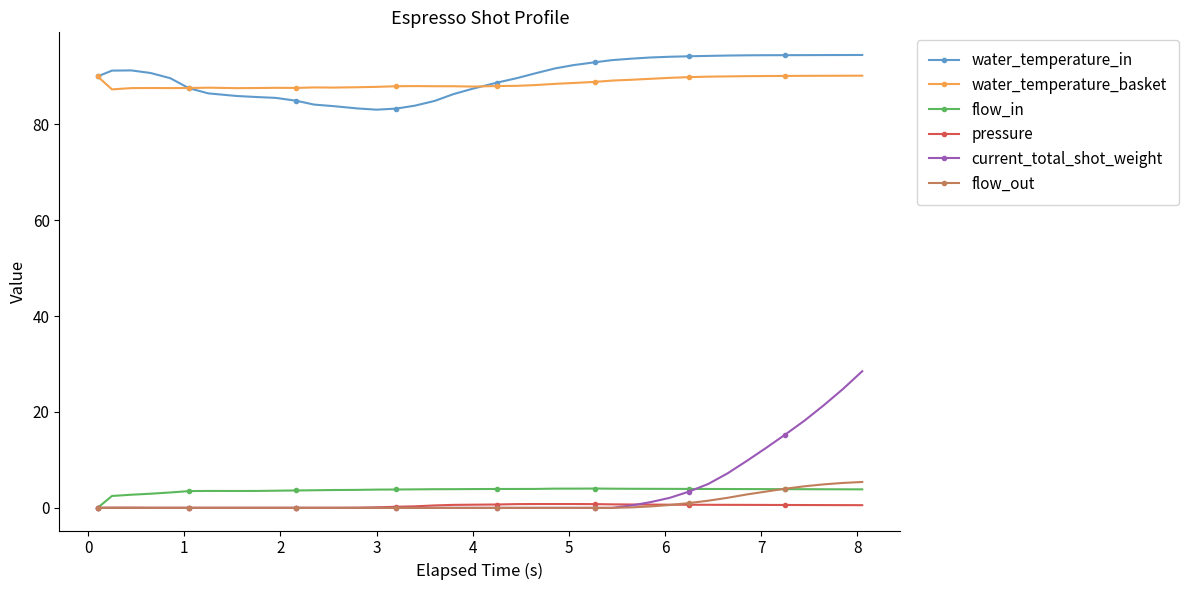

How many positive values does the flow_in series have?

39